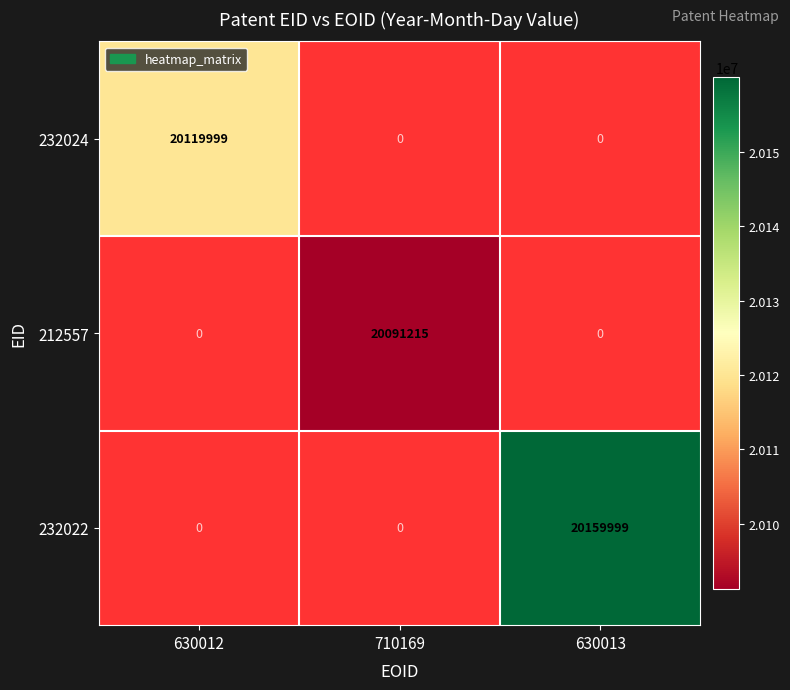

Is it true that 232024 equals 20119999 at 630012?

True